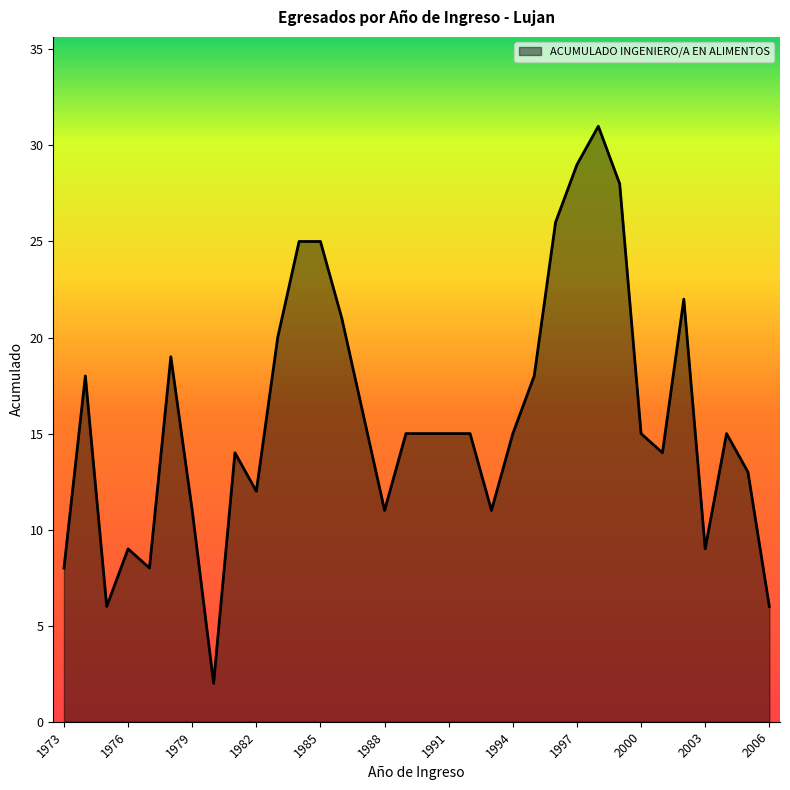

What is the maximum value shown in the chart?

31